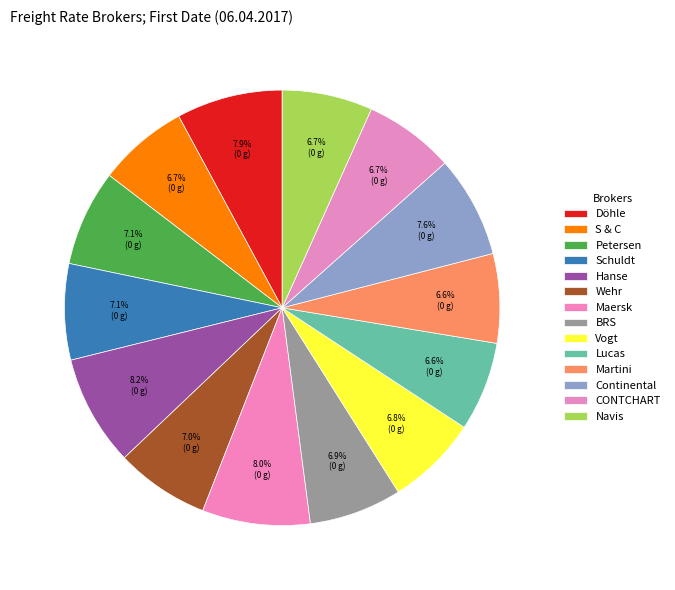

Is it true that Wehr is 7% of the pie?

True